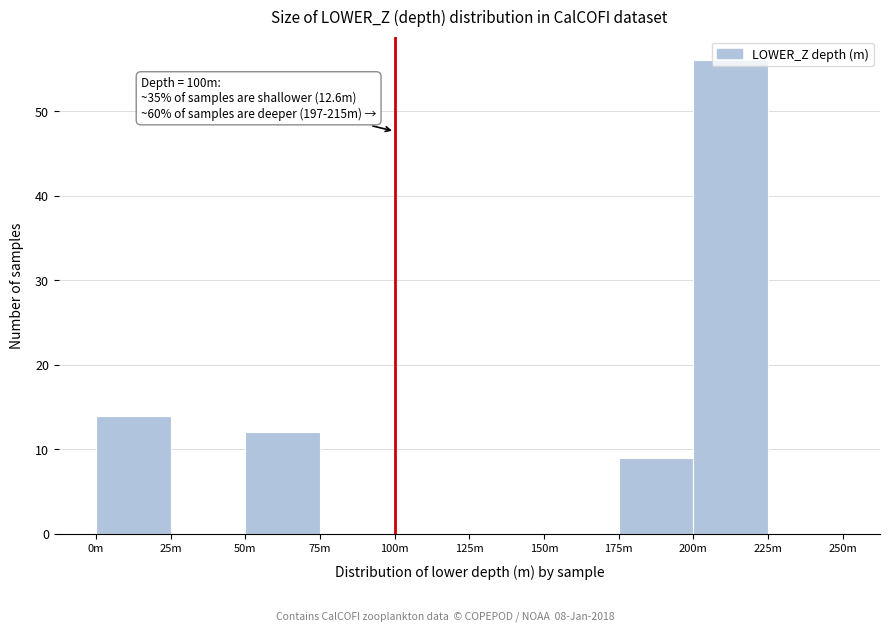

True or false: the data shows -26 at 25m.

False